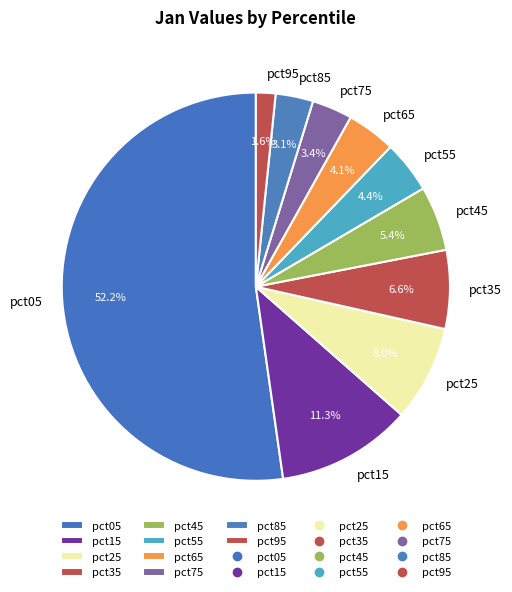

What is the total percentage of pct65 and pct15?

15.4%